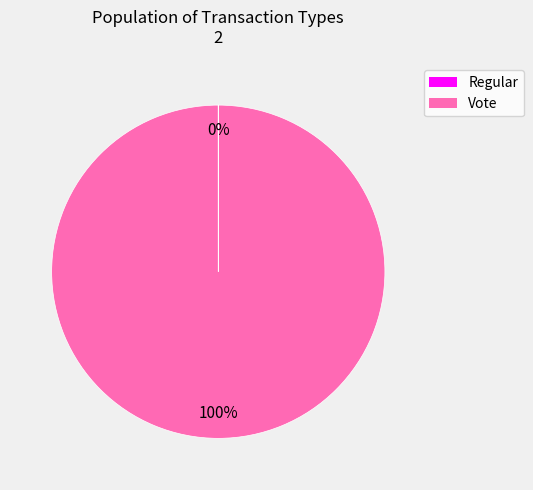

True or false: Vote accounts for 100% of the total.

True